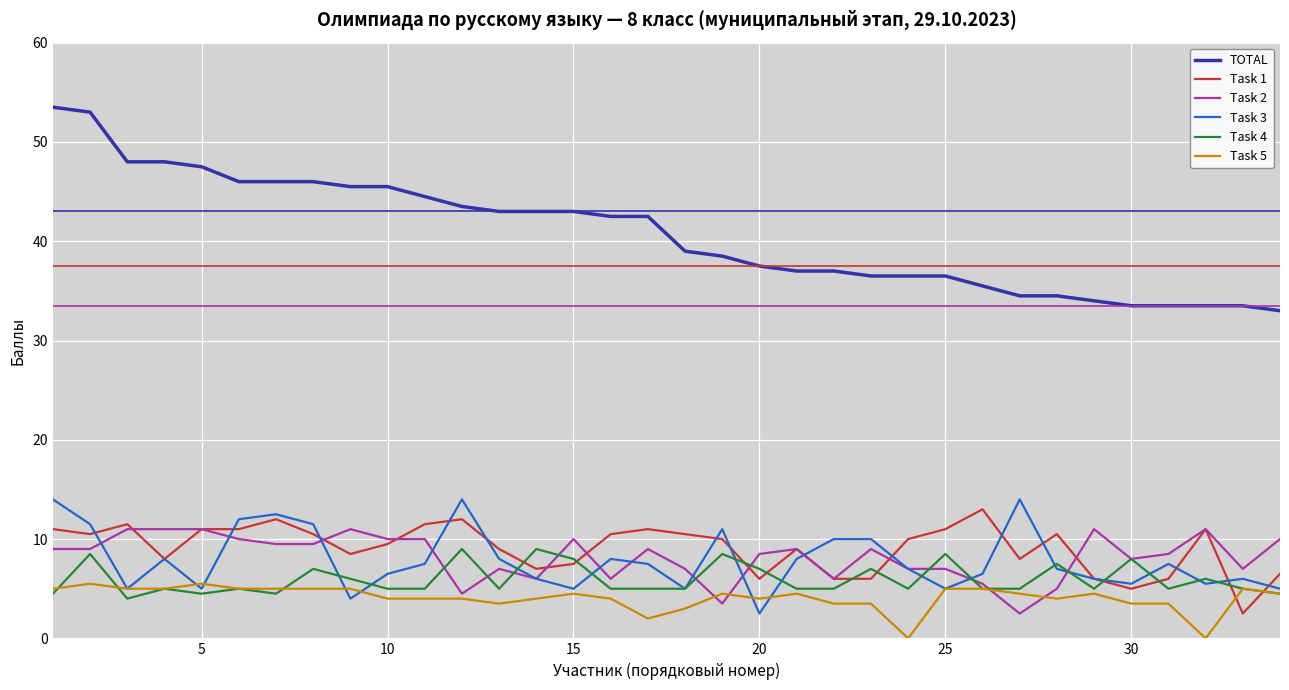

True or false: Task 3 and TOTAL cross at least once.

False